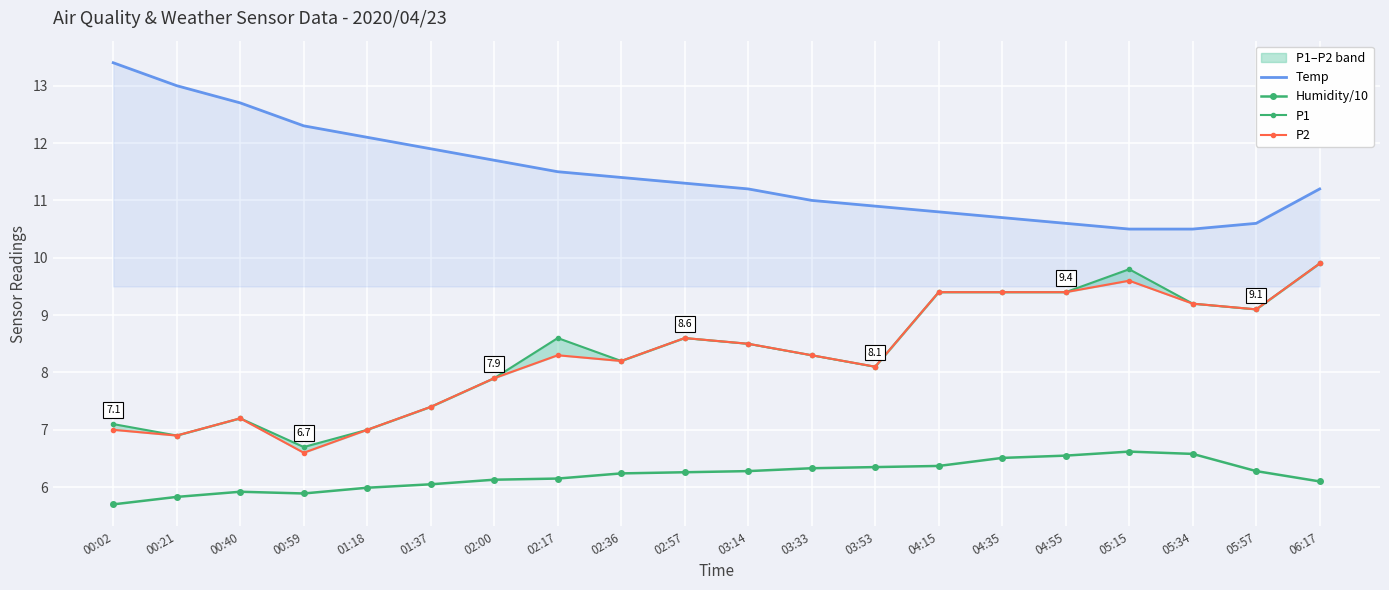

Rank the series at 00:40 from lowest to highest value.

Humidity/10, P1, P2, Temp